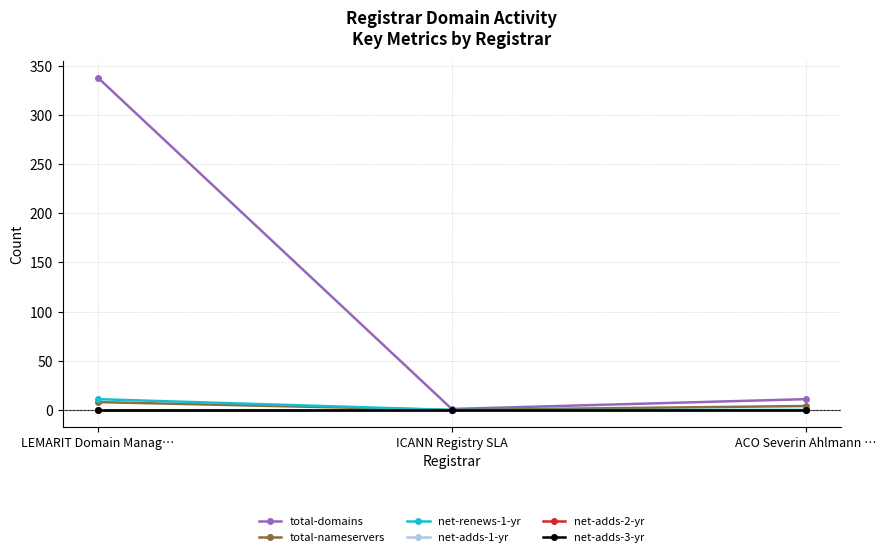

Is the value of net-adds-2-yr at LEMARIT Domain Manag… greater than the value of total-nameservers at ICANN Registry SLA?

No